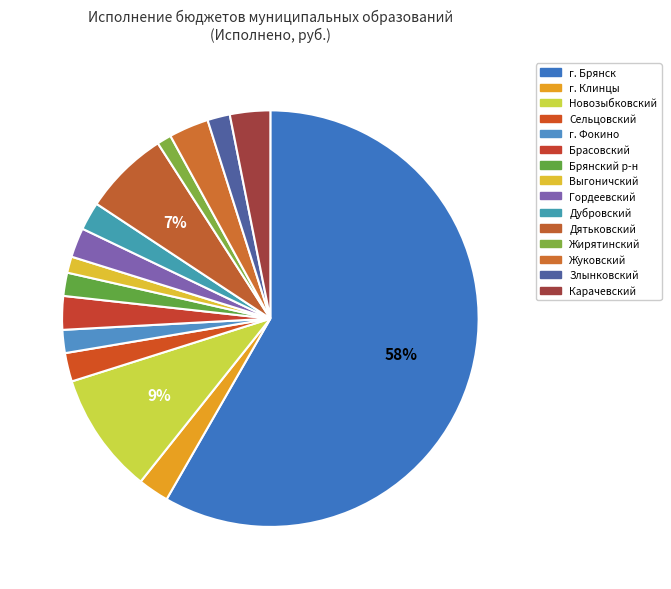

To the nearest percent, what is the average slice percentage?

7%